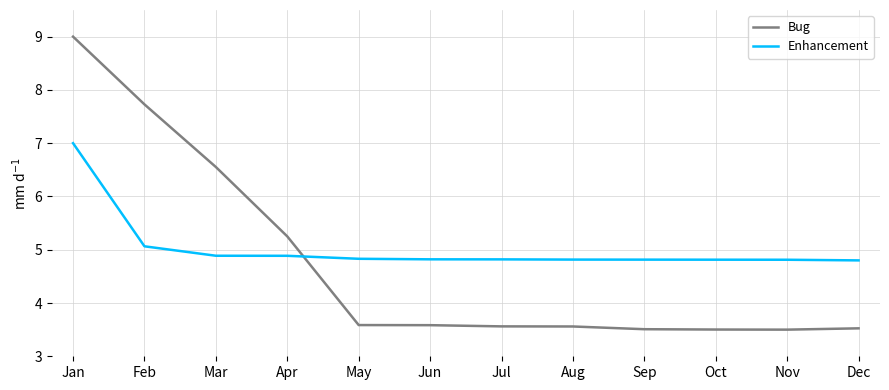

True or false: Enhancement and Bug cross at least once.

True